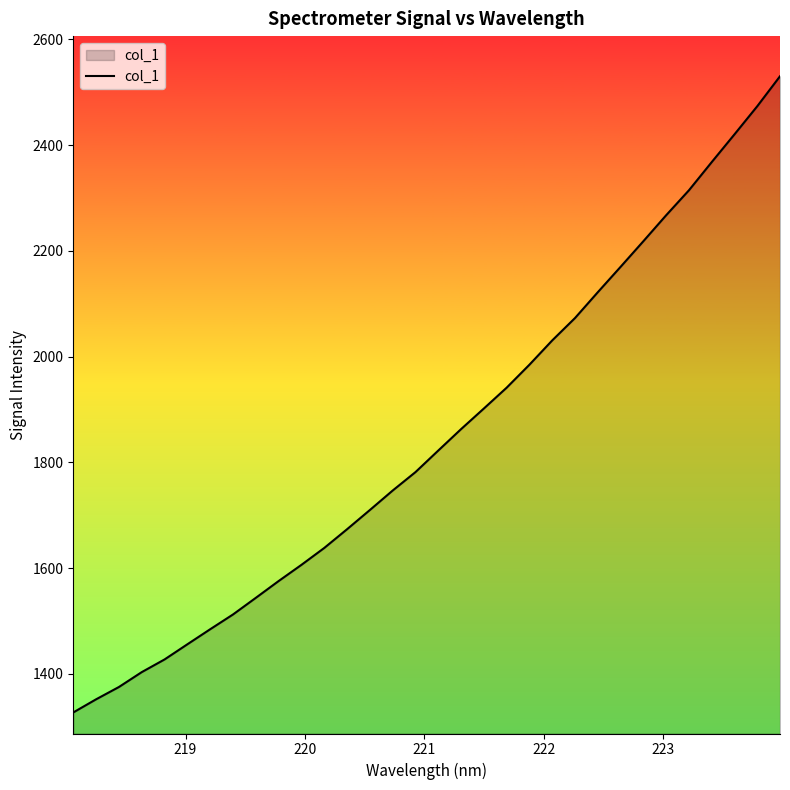

What is the difference between the maximum and minimum values?

1203.1